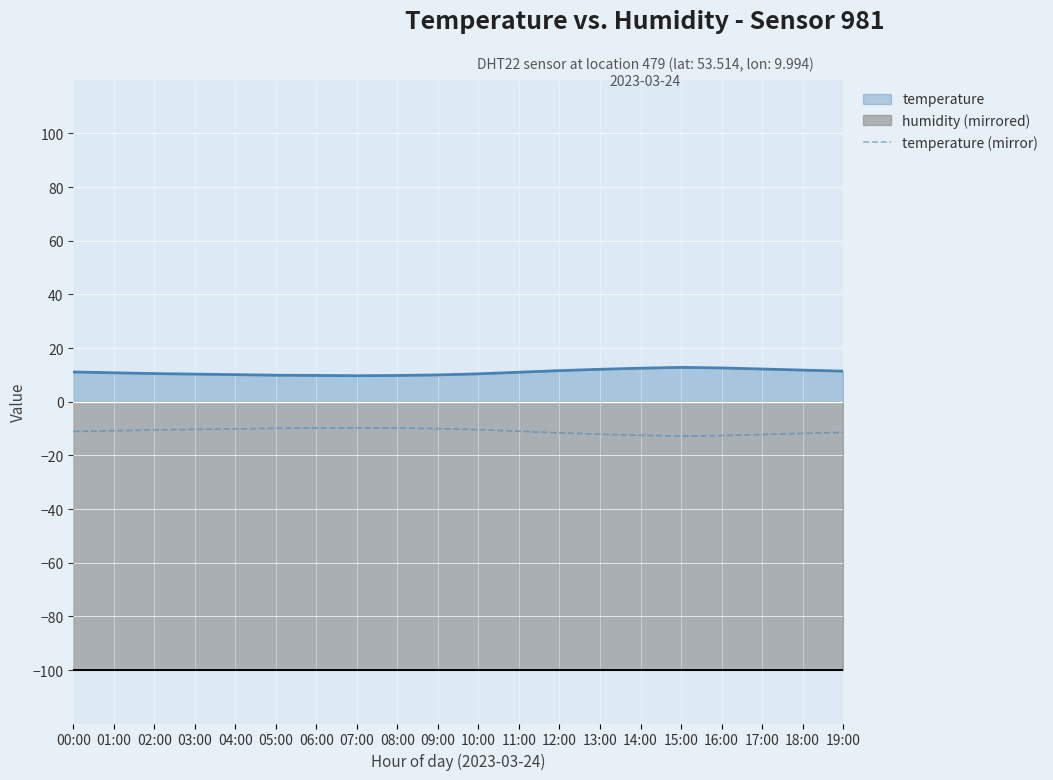

What is the sum of all values?

-220.4